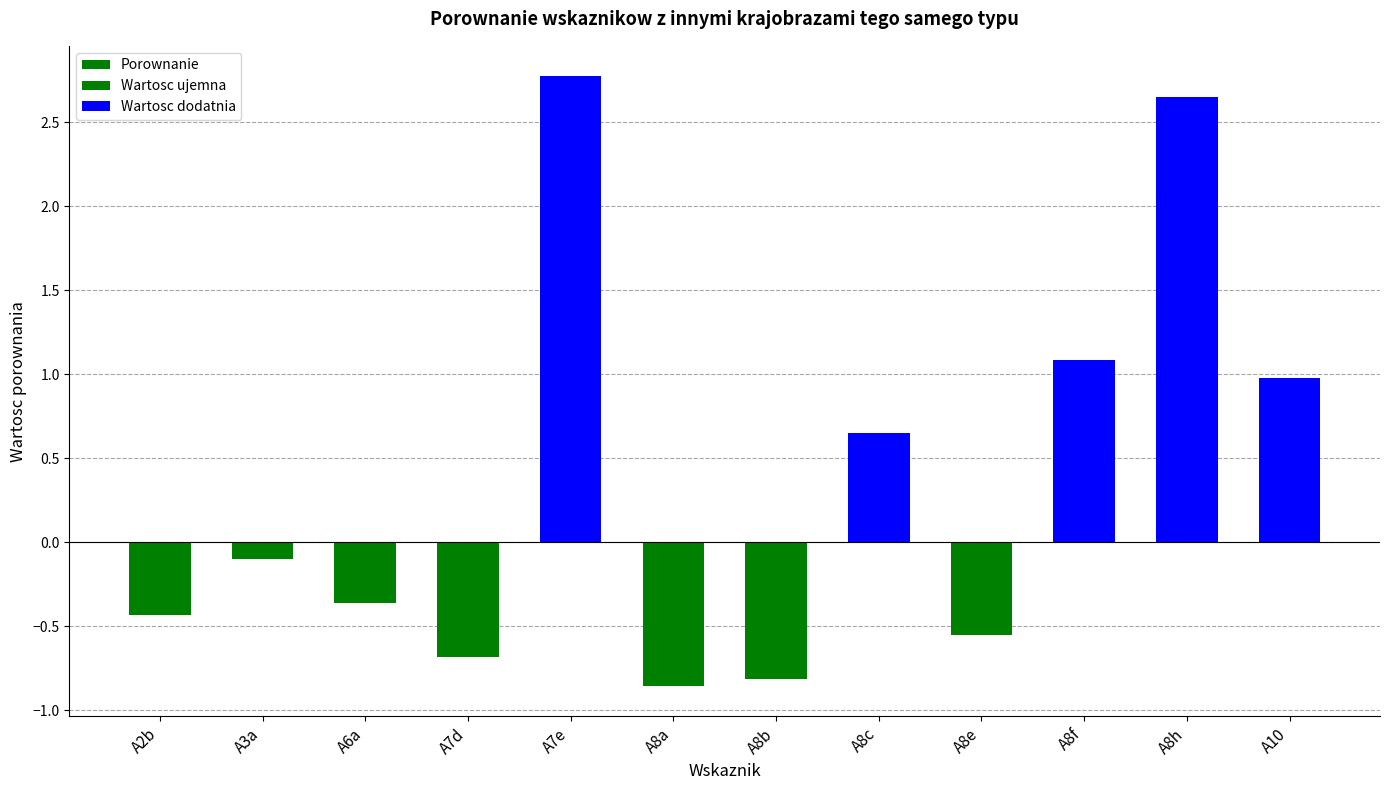

At which label is the value closest to 0?

A3a